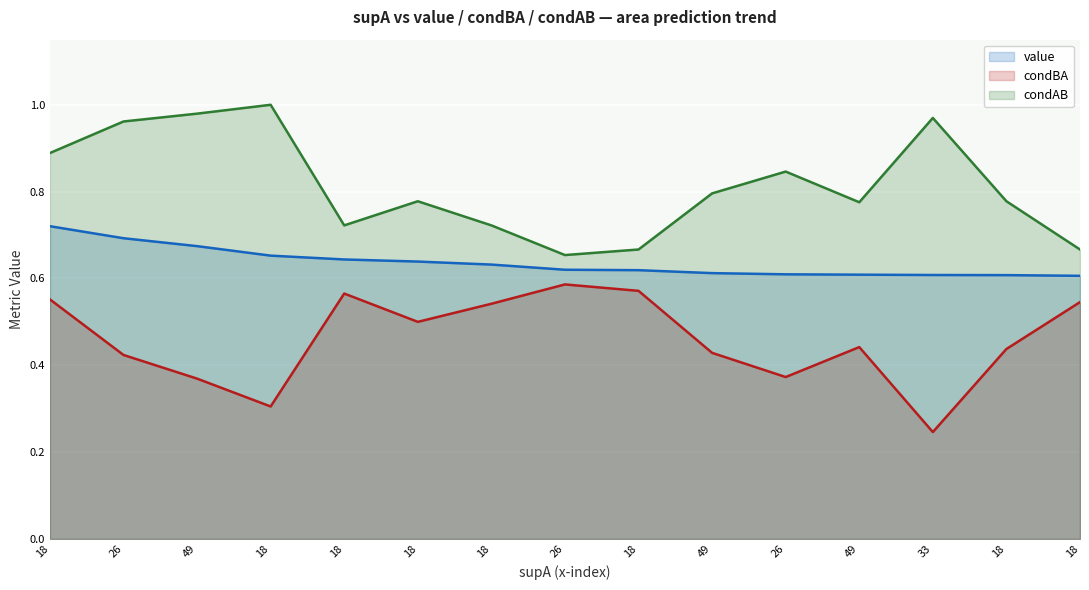

At 18, list the series in order from smallest to largest.

condBA (line), value (line), condAB (line)